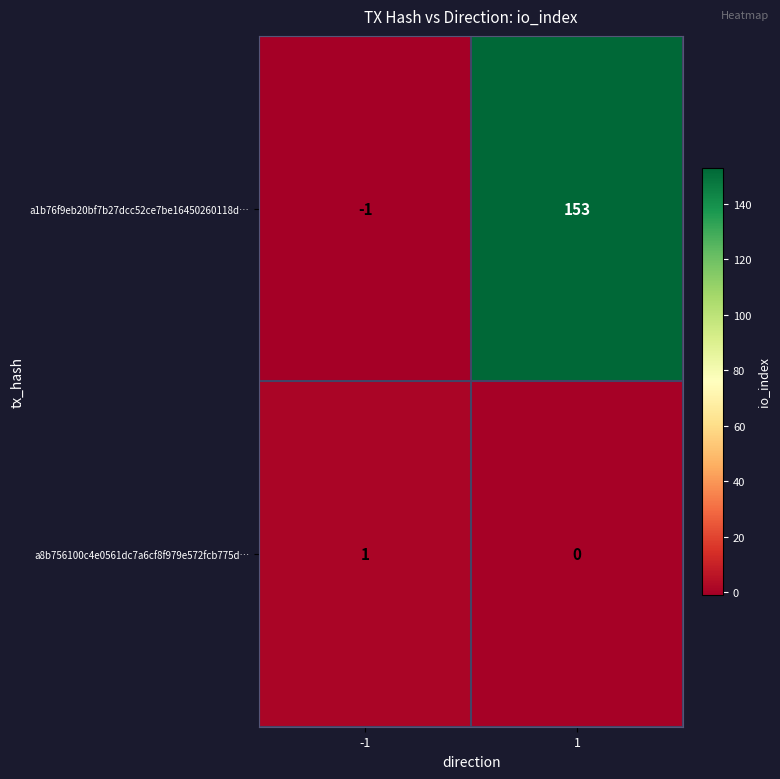

Which series has the largest range (max minus min)?

a1b76f9eb20bf7b27dcc52ce7be16450260118d…